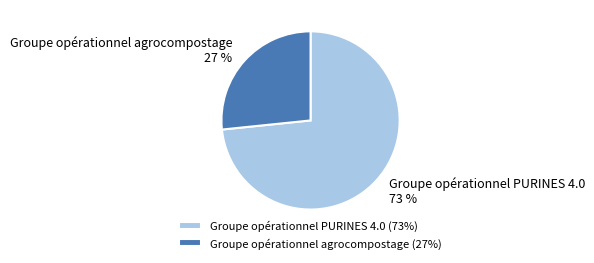

Between Groupe opérationnel PURINES 4.0 and Groupe opérationnel agrocompostage, which is larger?

Groupe opérationnel PURINES 4.0